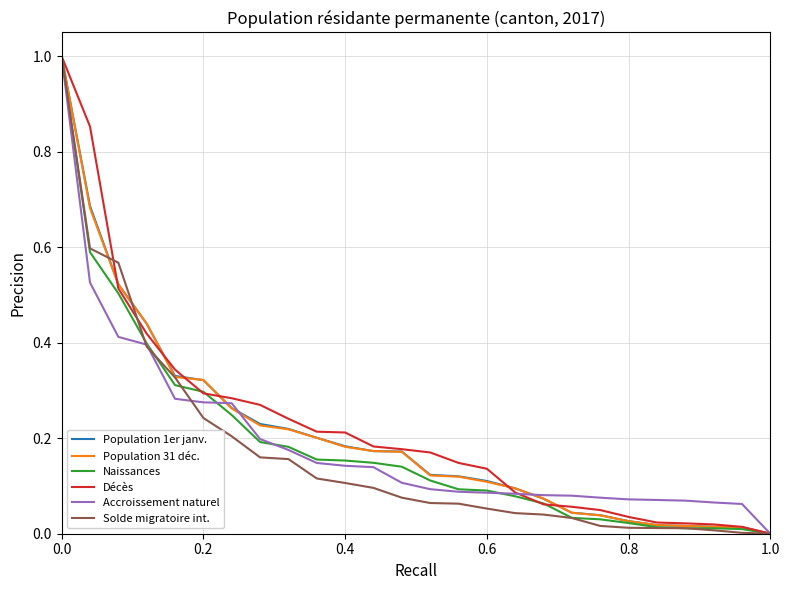

What is the maximum value shown in the chart?

1.0